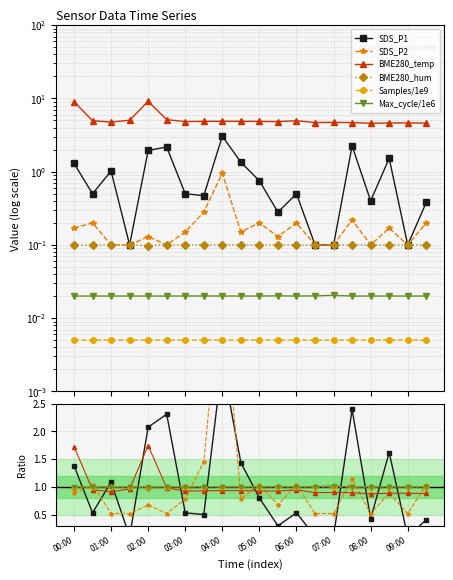

List the labels in order of SDS_P2 value, smallest first.

01:00, 01:30, 02:30, 06:30, 07:00, 08:00, 09:00, 02:00, 05:30, 03:00, 04:30, 00:00, 08:30, 00:30, 05:00, 06:00, 09:30, 07:30, 03:30, 04:00